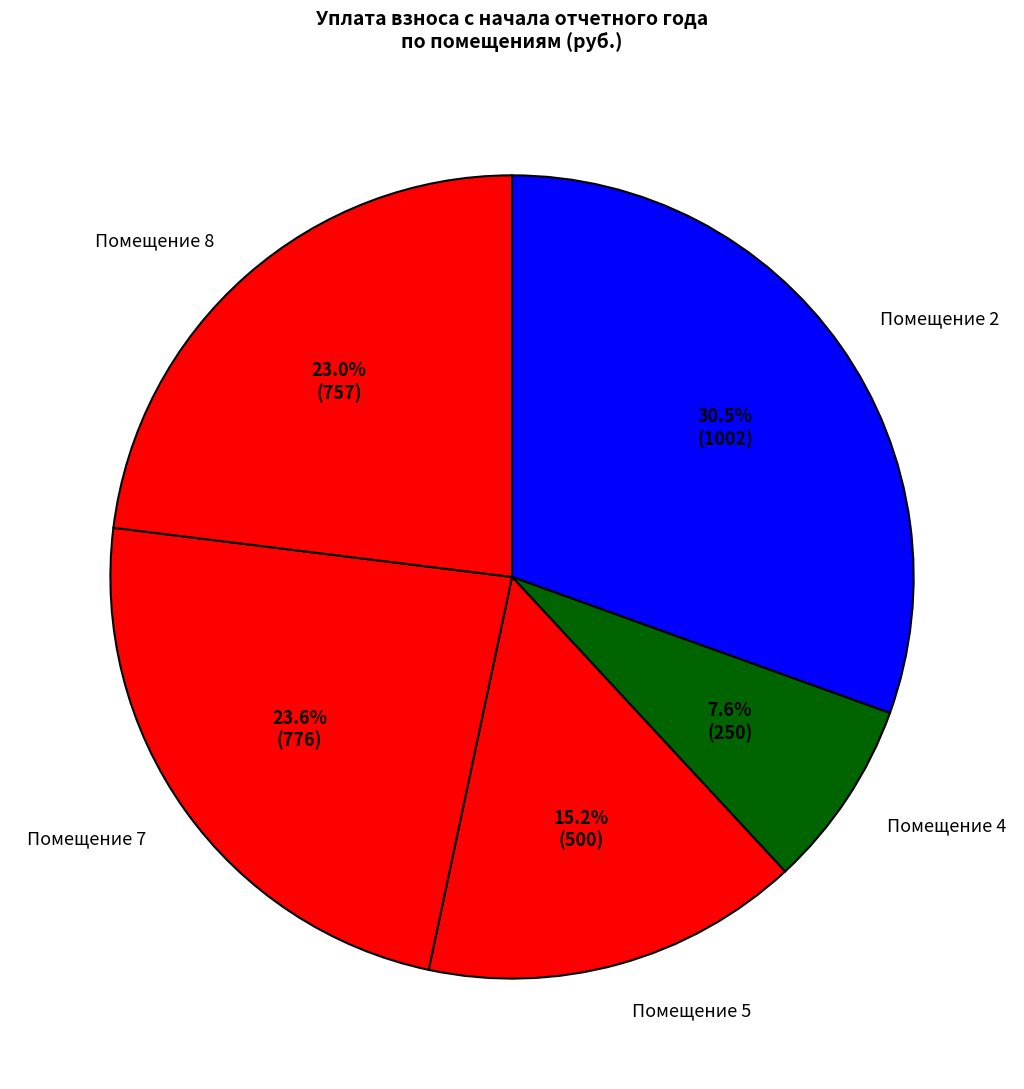

Count the number of slices in the pie.

5